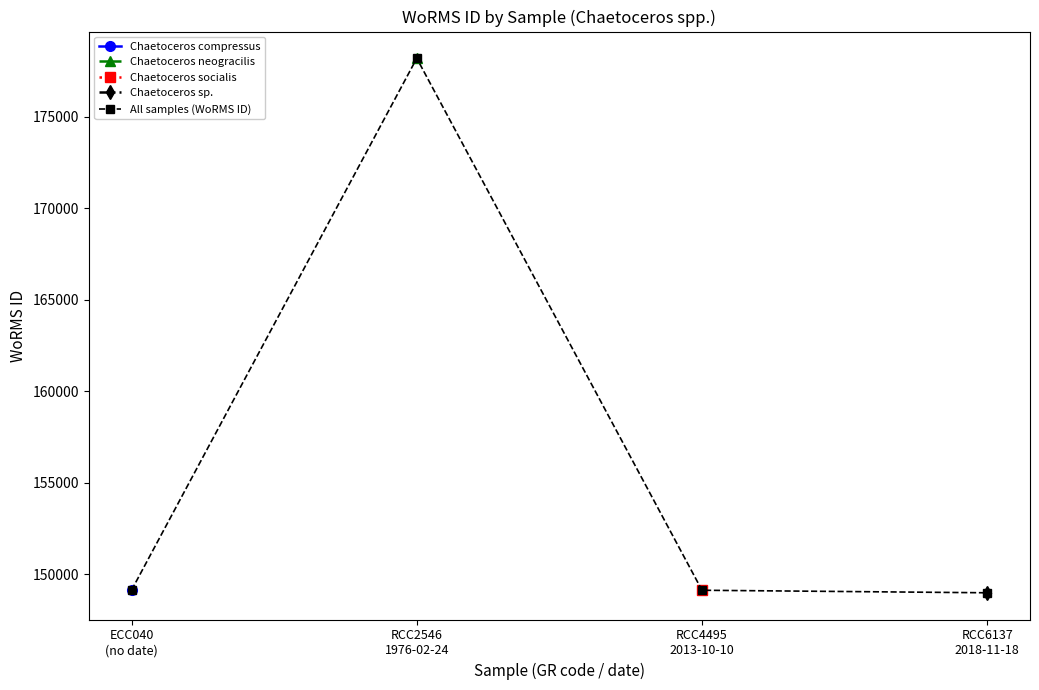

True or false: the data has more than 2 interior local peaks.

False